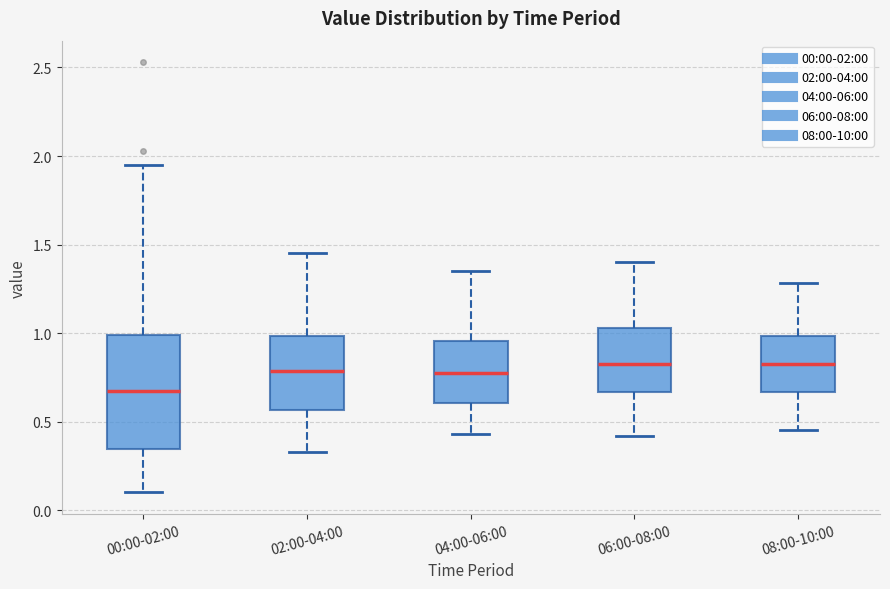

Reading left to right, transcribe this box plot: for each box, give where its median line is, the range the box spans, and where its two whiskers end, as read against the y-axis. The values are not printed on the chart, so give them approximately, as read against the axis.

00:00-02:00: median 0.70, box 0.35 to 1.00, whiskers 0.10 to 1.95
02:00-04:00: median 0.80, box 0.55 to 1.00, whiskers 0.35 to 1.45
04:00-06:00: median 0.80, box 0.60 to 0.95, whiskers 0.45 to 1.35
06:00-08:00: median 0.85, box 0.65 to 1.05, whiskers 0.40 to 1.40
08:00-10:00: median 0.85, box 0.65 to 1.00, whiskers 0.45 to 1.30